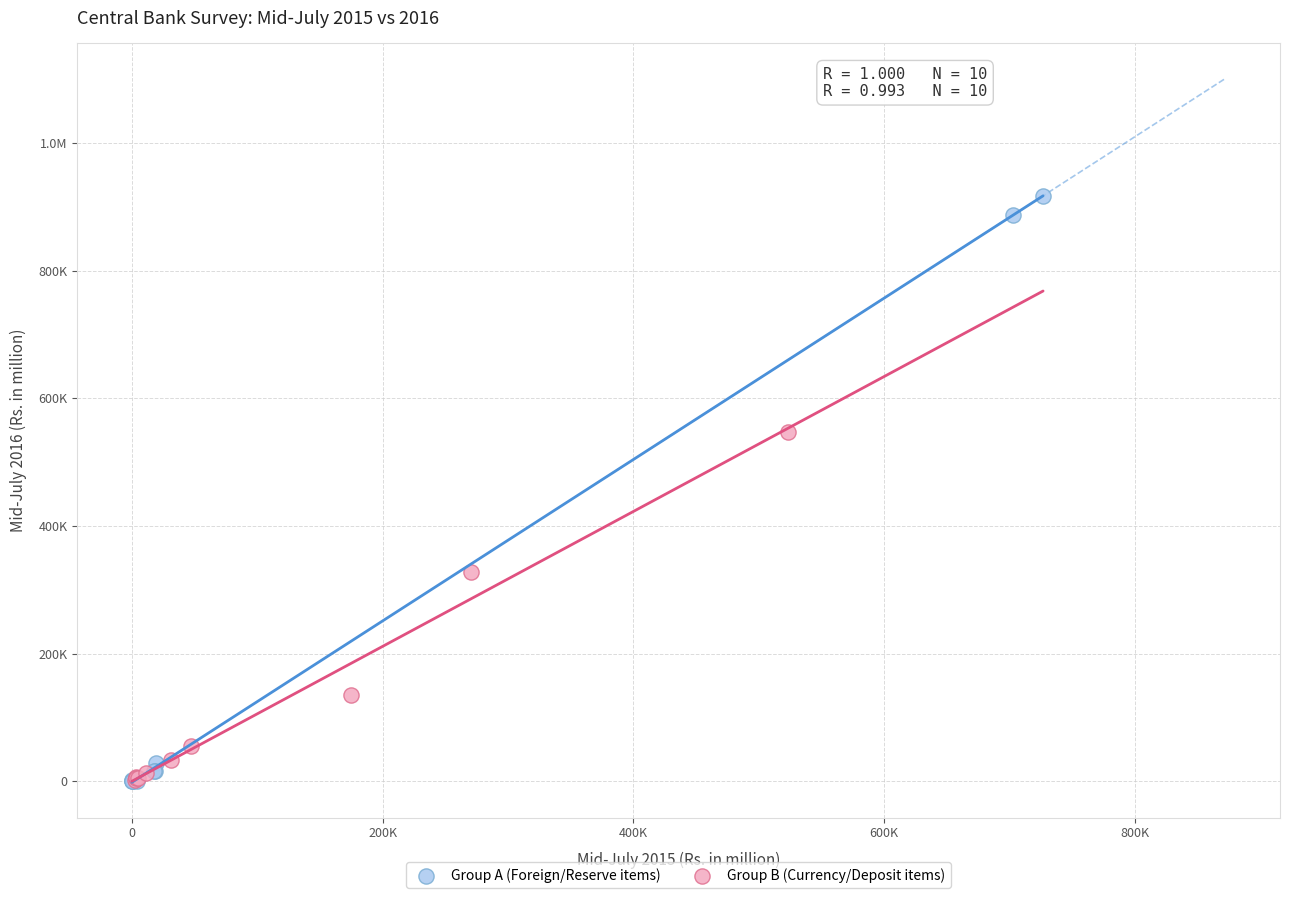

What are all the series names shown in the legend?

Group A (Foreign/Reserve items), Group B (Currency/Deposit items)